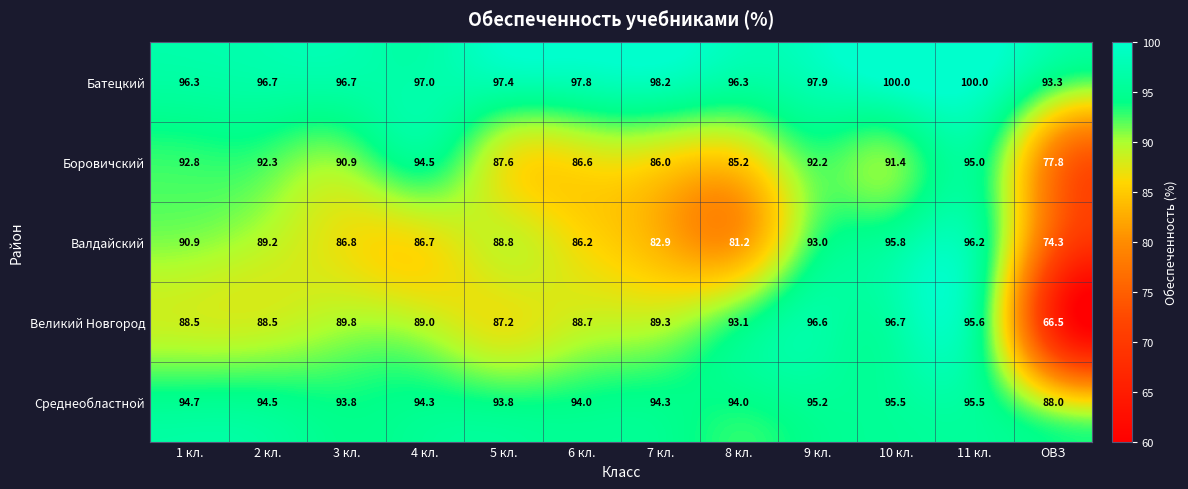

Where does the Среднеобластной series first go above 94?

1 кл.